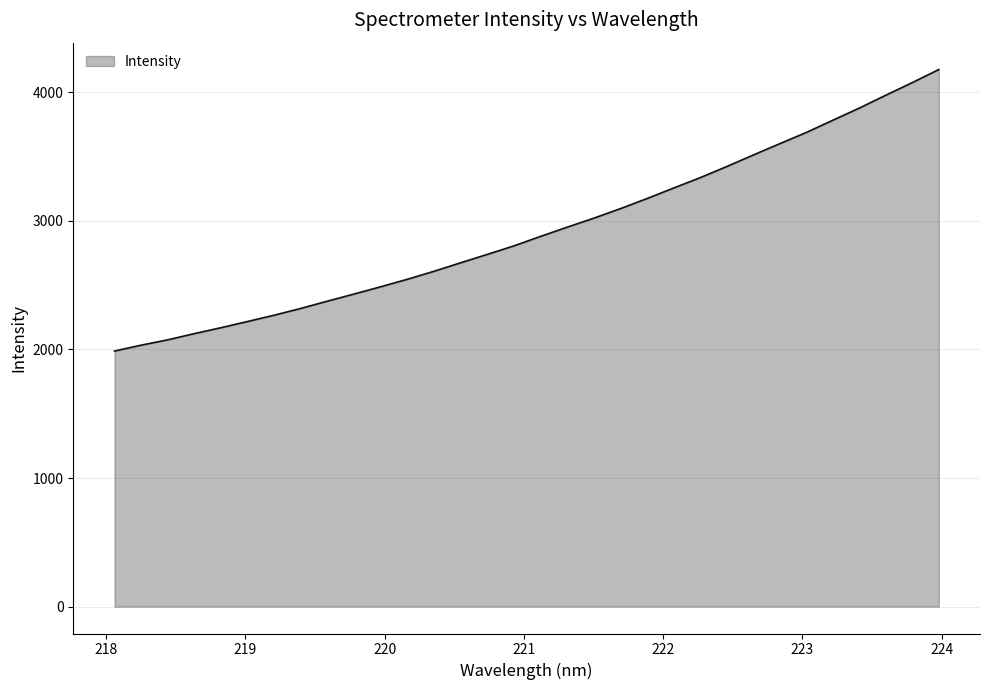

What is the minimum value shown in the chart?

1987.3